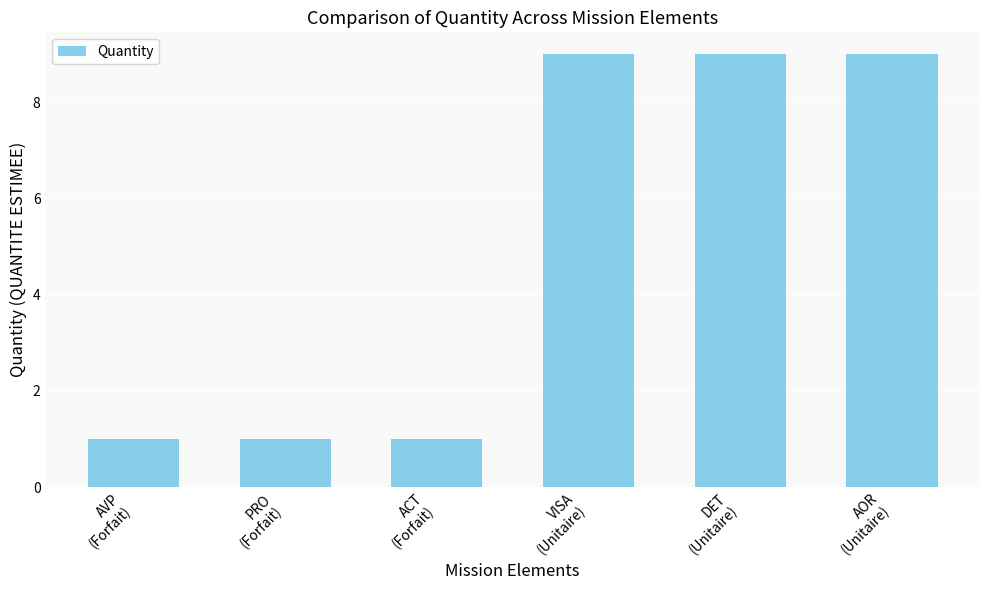

What is the sum of all values?

30